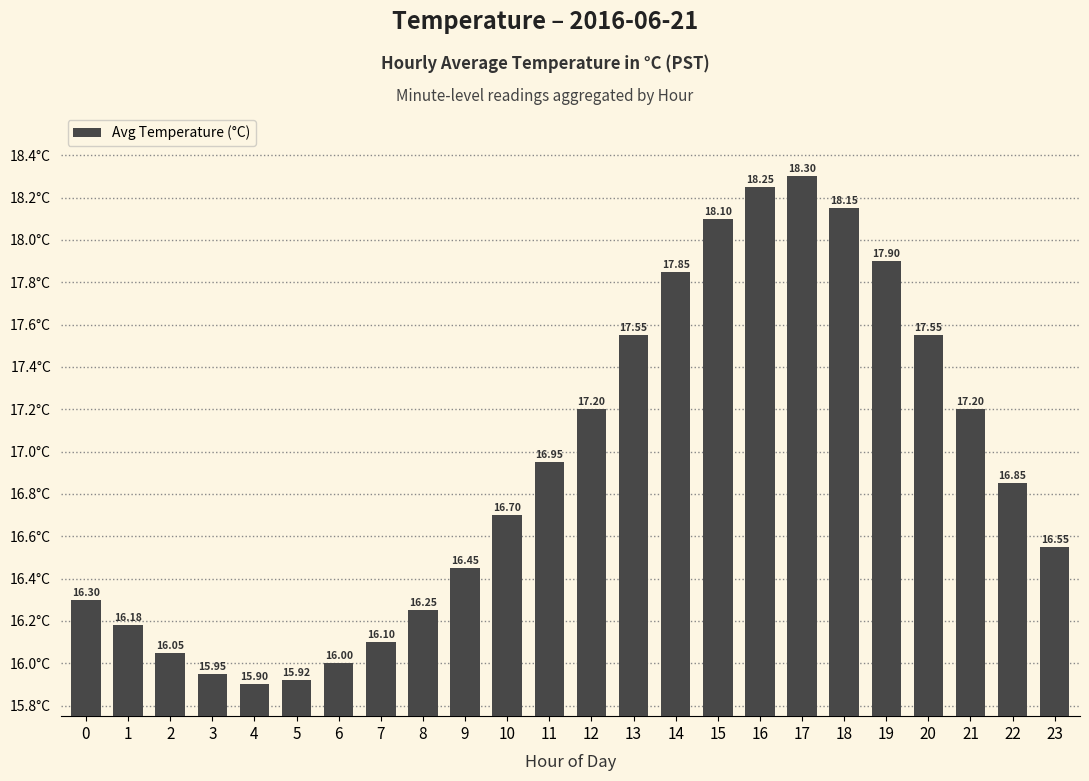

What is the difference between the second highest and second lowest values?

2.3